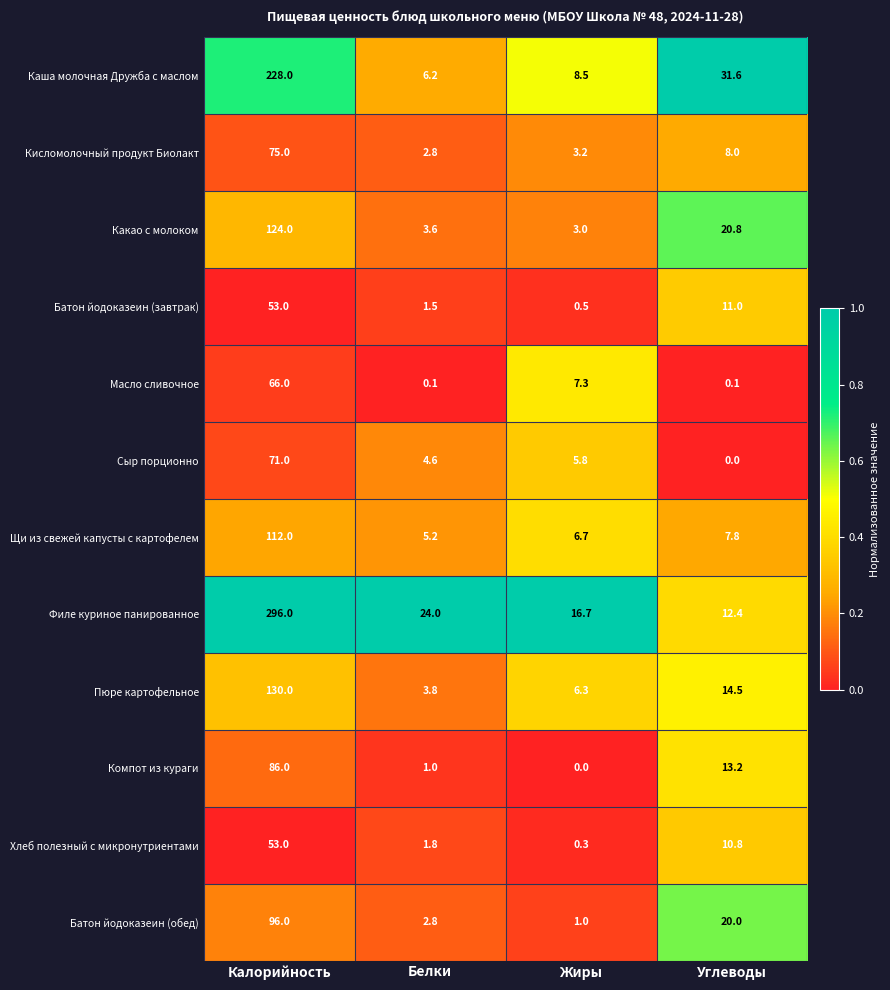

At Углеводы, list the series in order from largest to smallest.

Каша молочная Дружба с маслом, Какао с молоком, Батон йодоказеин (обед), Пюре картофельное, Компот из кураги, Филе куриное панированное, Батон йодоказеин (завтрак), Хлеб полезный с микронутриентами, Кисломолочный продукт Биолакт, Щи из свежей капусты с картофелем, Масло сливочное, Сыр порционно